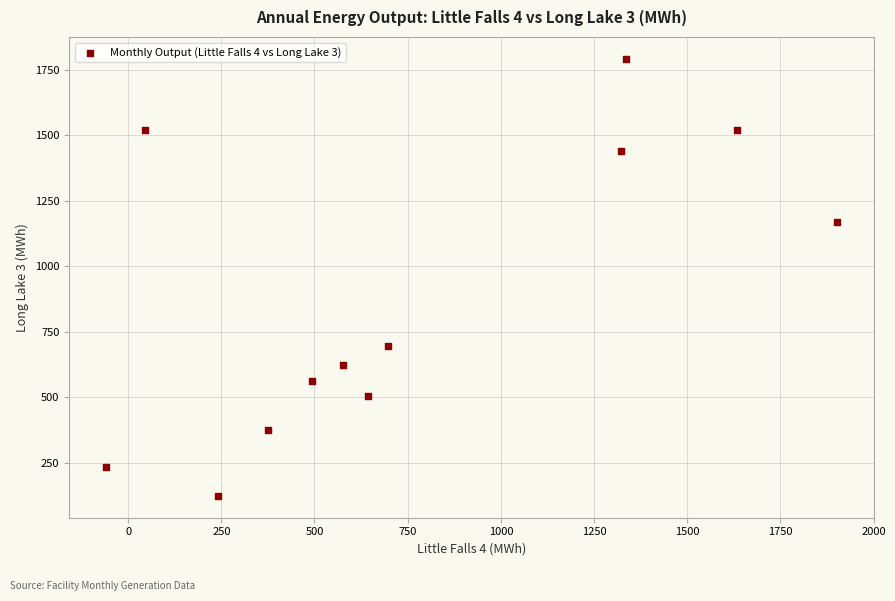

What is the range of X values (max minus min)?

1962.9